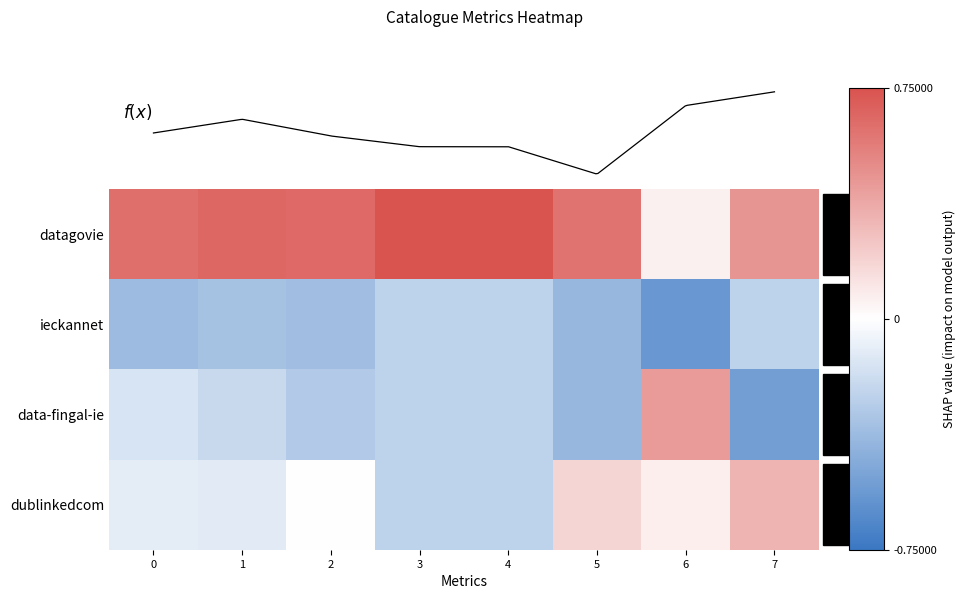

Which has a higher value, 7 or 6?

7